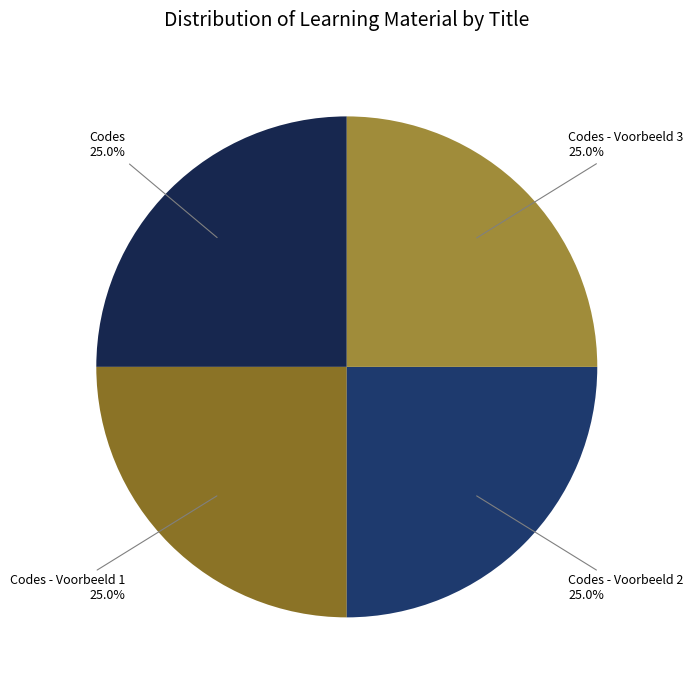

To the nearest percent, what is the average slice percentage?

25%